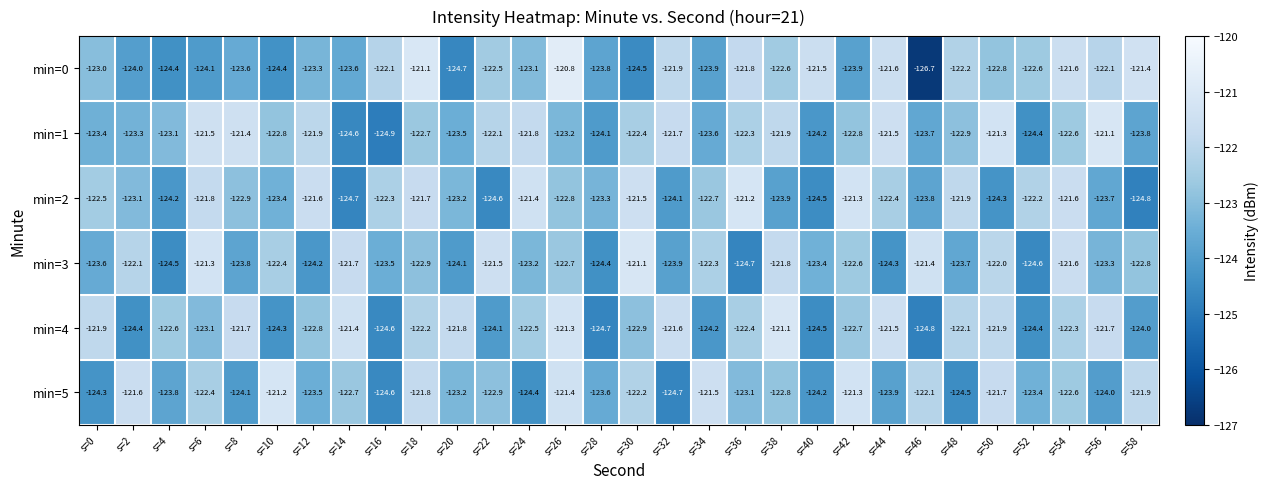

How many data points in min=2 are less than -122?

21